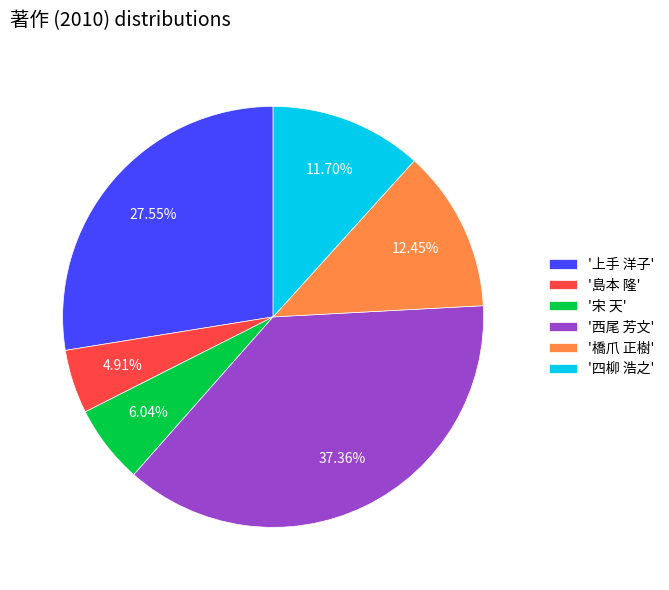

Rank the categories by value from lowest to highest.

'島本 隆', '宋 天', '四柳 浩之', '橋爪 正樹', '上手 洋子', '西尾 芳文'